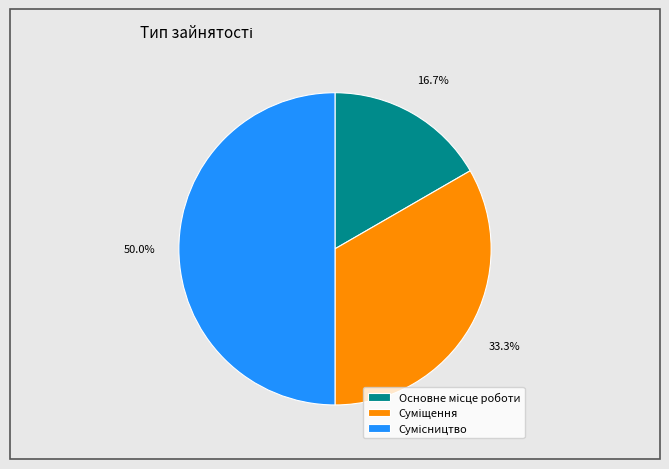

How many slices are in this pie chart?

3